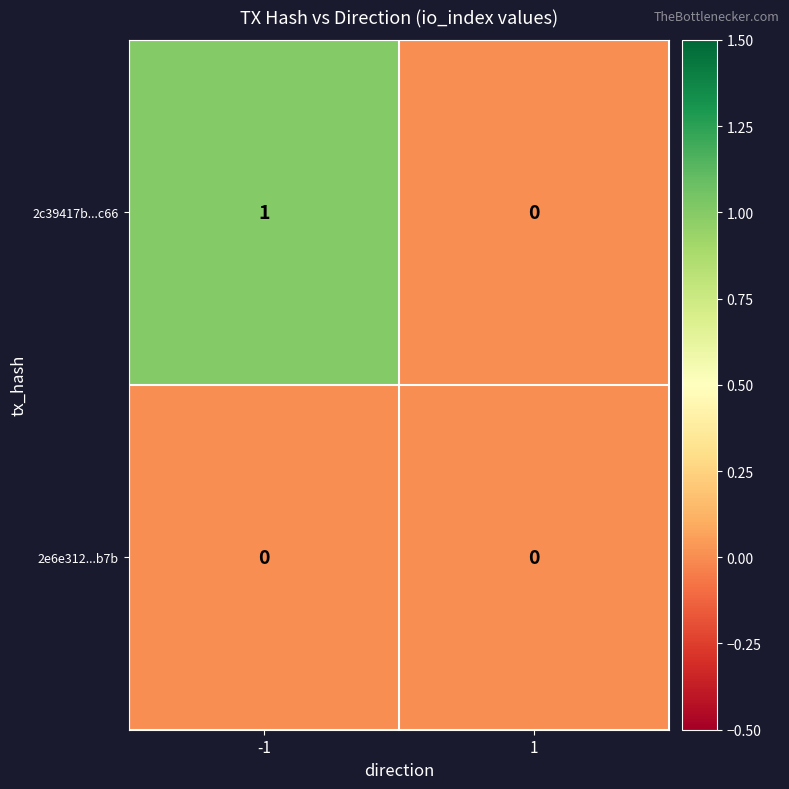

Reading left to right, what are all the values shown in this chart?

2c39417b...c66: 1	0
2e6e312...b7b: 0	0